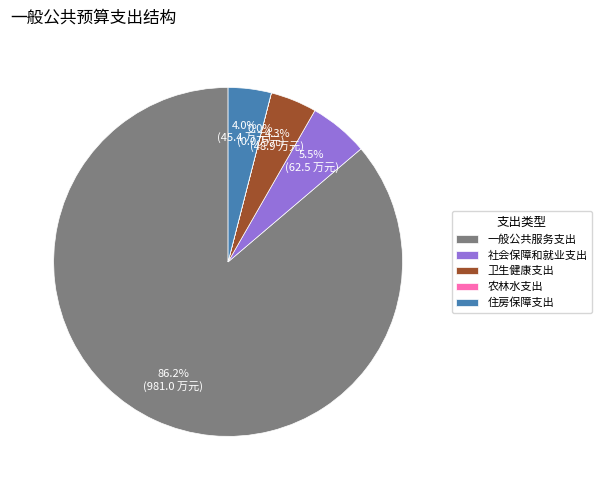

Which has a higher value, 卫生健康支出 or 社会保障和就业支出?

社会保障和就业支出